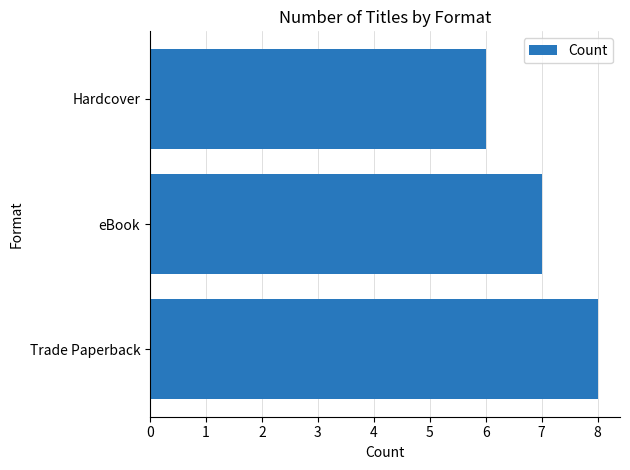

Reading top to bottom, list all the values displayed in this chart.

6	7	8